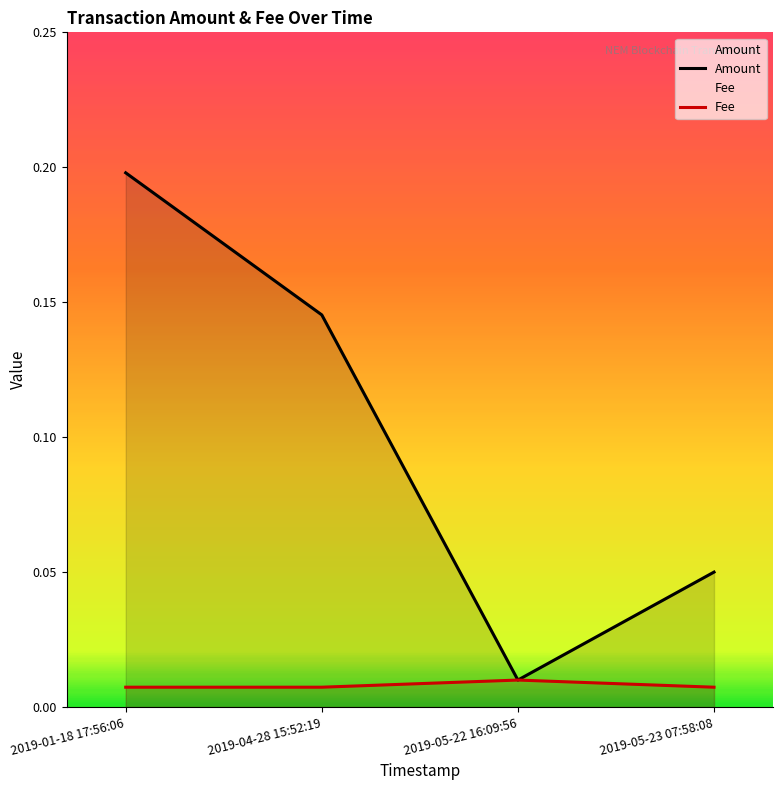

Reading left to right, transcribe all the data shown in this chart.

Amount: 2019-01-18 17:56:06=0.2	2019-04-28 15:52:19=0.1	2019-05-22 16:09:56=0.0	2019-05-23 07:58:08=0.1
Fee: 2019-01-18 17:56:06=0.0	2019-04-28 15:52:19=0.0	2019-05-22 16:09:56=0.0	2019-05-23 07:58:08=0.0